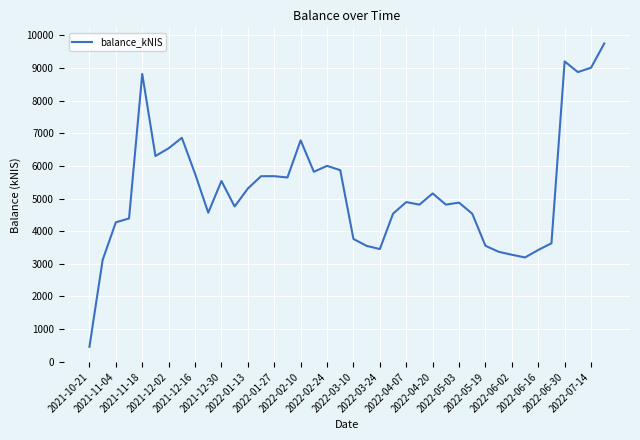

What is the difference between the maximum and minimum values?

9300.4